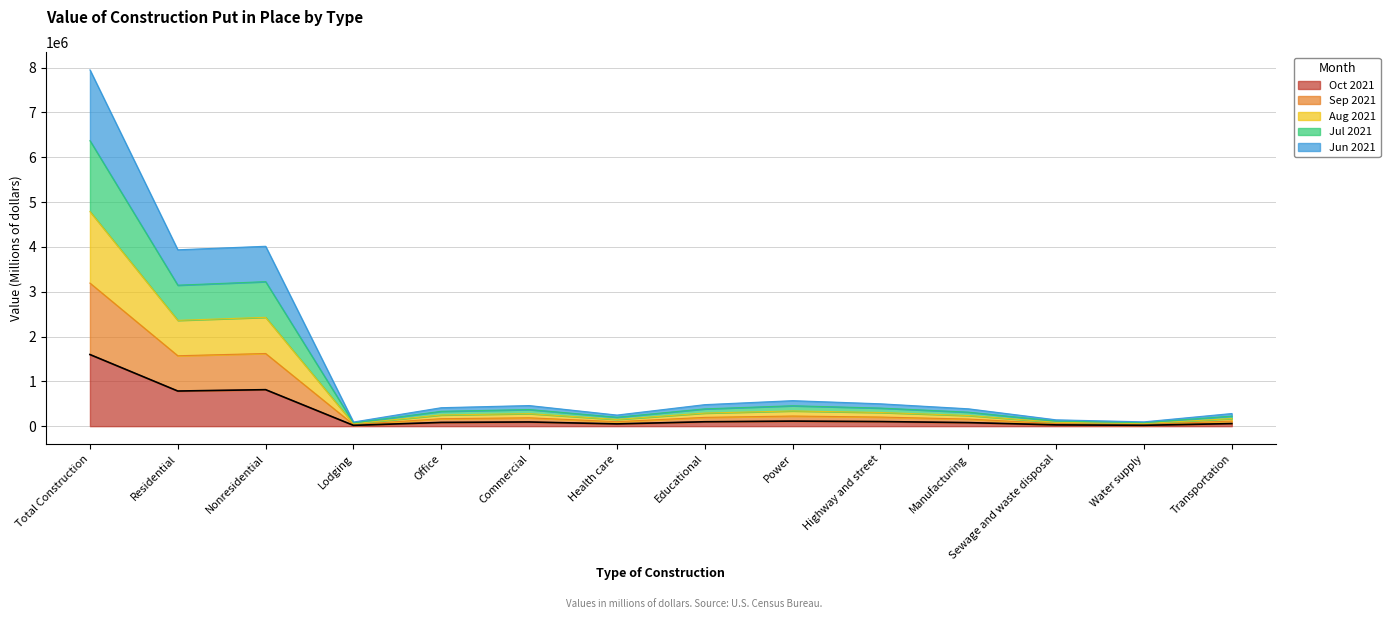

What is the label of the 14th point from the left?

Transportation